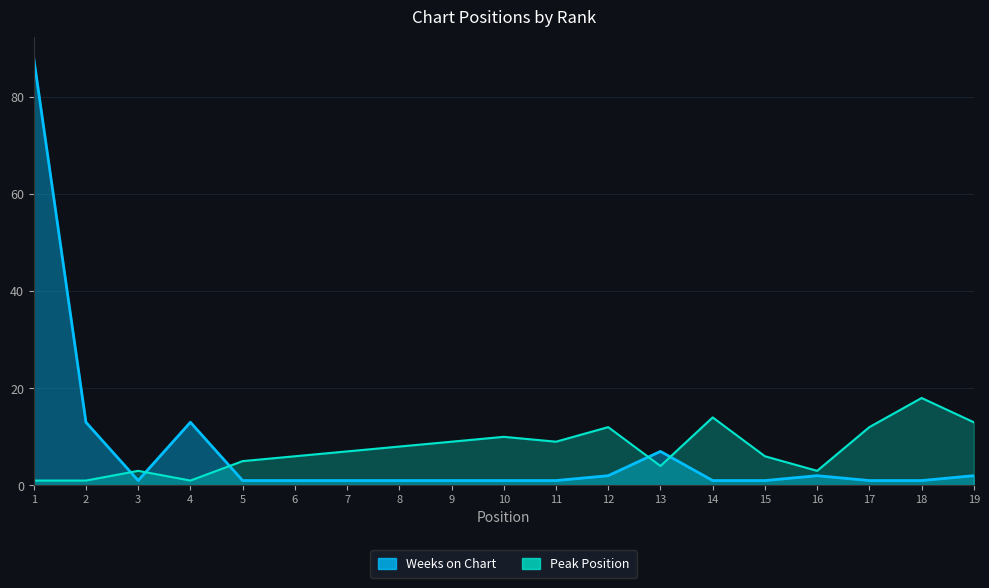

In Peak Position, how many points are higher than both neighbors (excluding endpoints)?

5